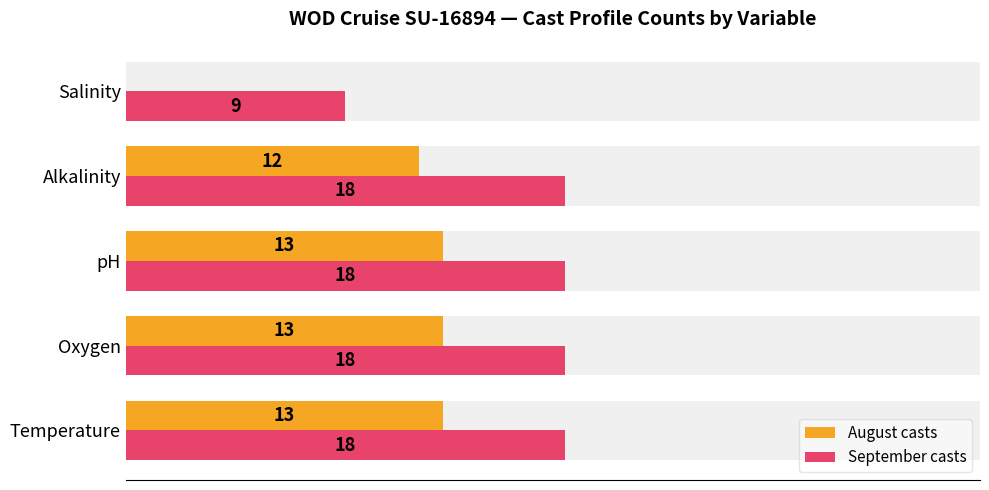

The value of September casts at Alkalinity is 5. True or false?

False